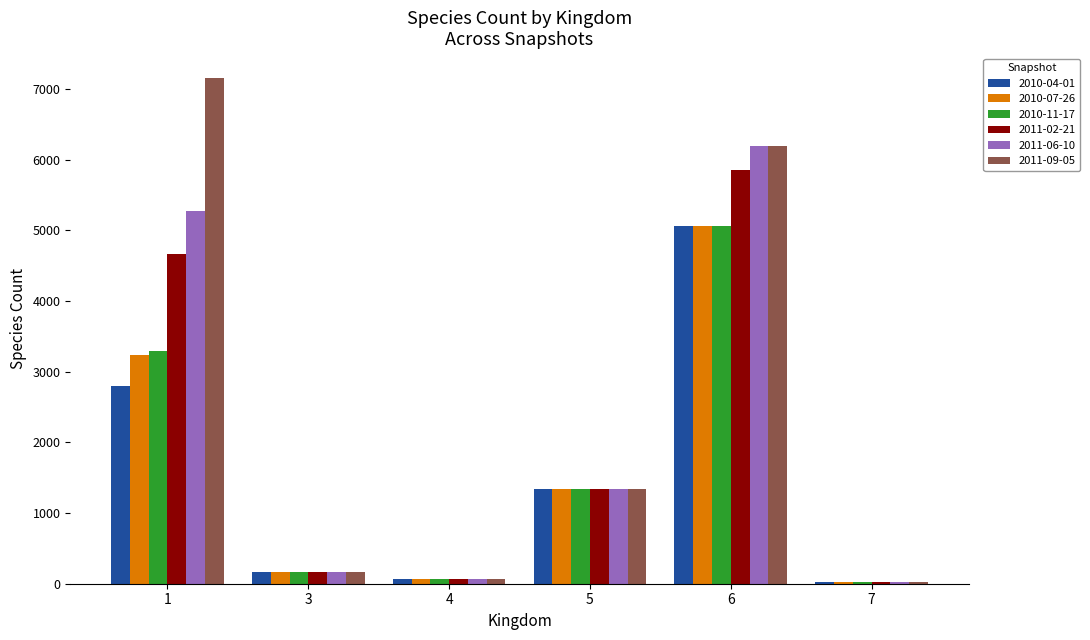

Which series has the largest total across all categories?

2011-09-05